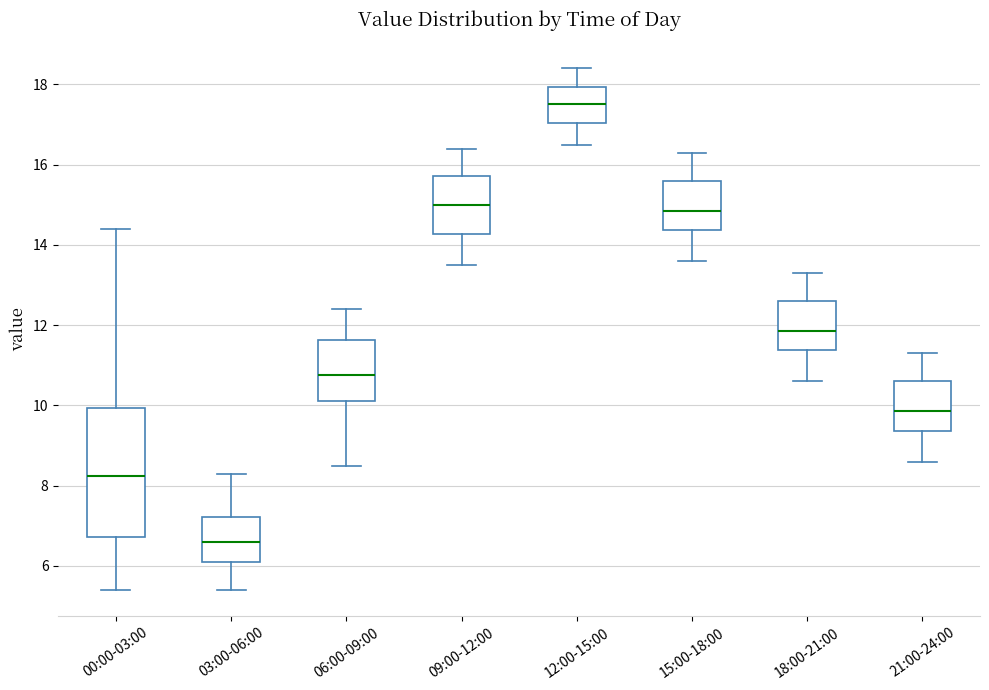

Which box has the lowest median line?

03:00-06:00